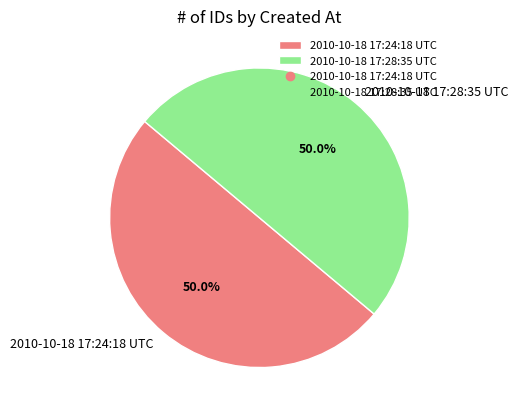

What percentage is NOT represented by 2010-10-18 17:24:18 UTC?

50.0%